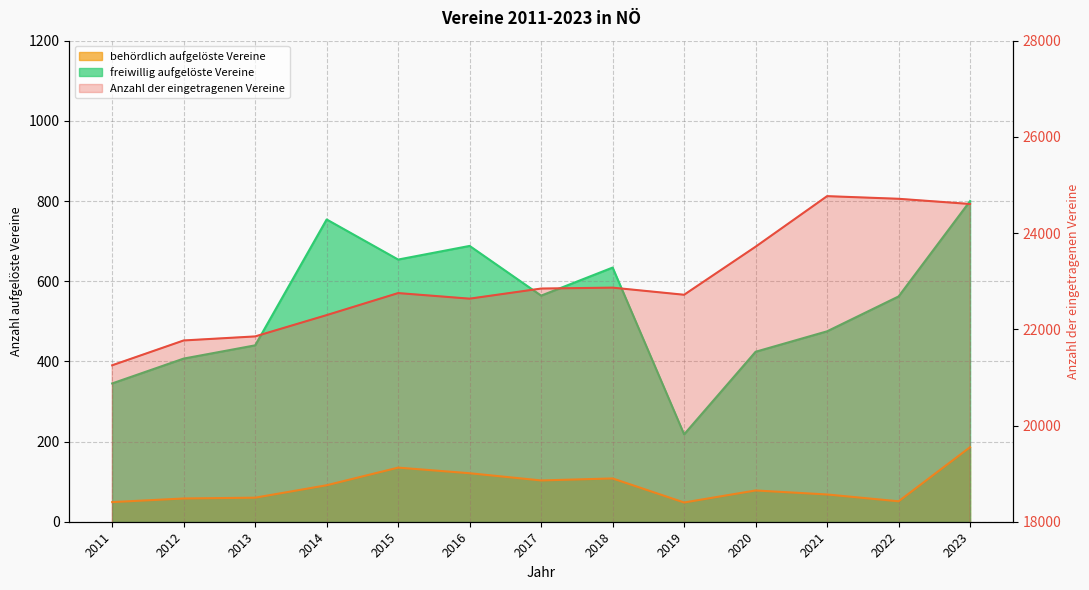

What is the value of the freiwillig aufgelöste Vereine point at the 4th from the left?

754